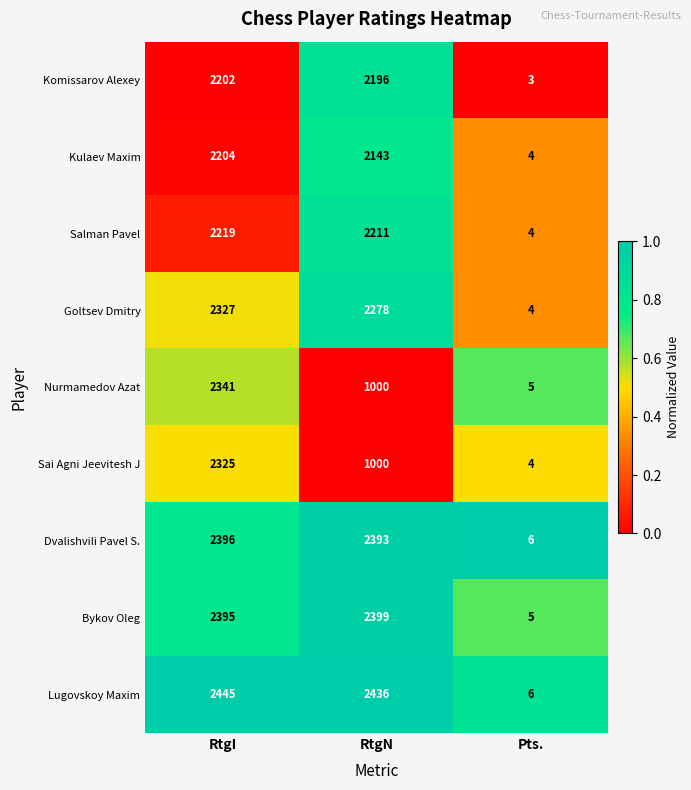

Which category has the highest value across all series?

RtgI